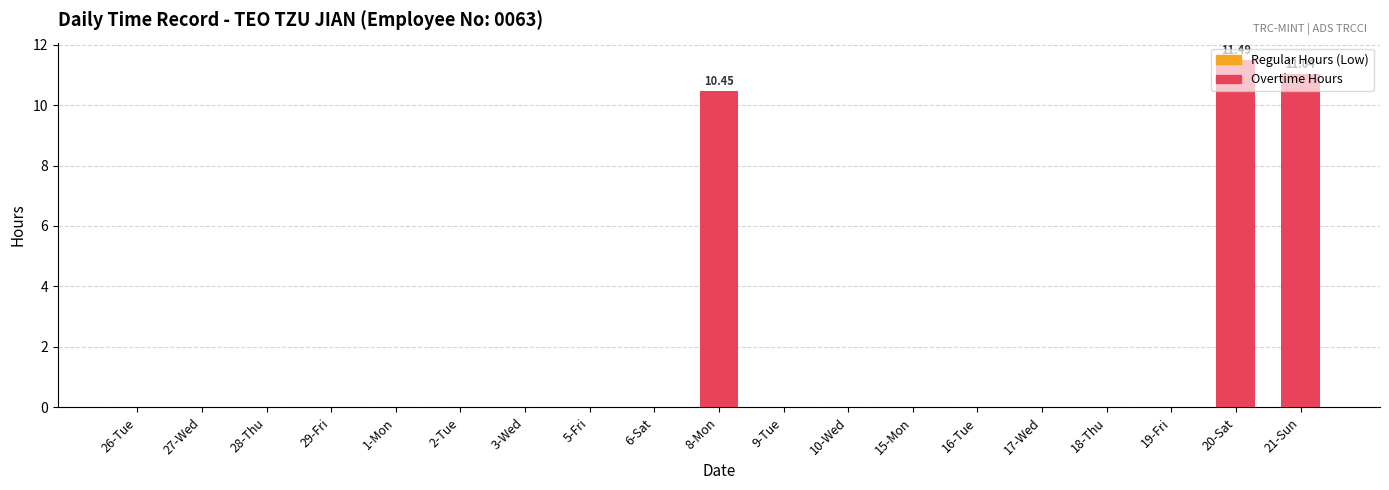

Between 29-Fri and 21-Sun, which is larger?

21-Sun